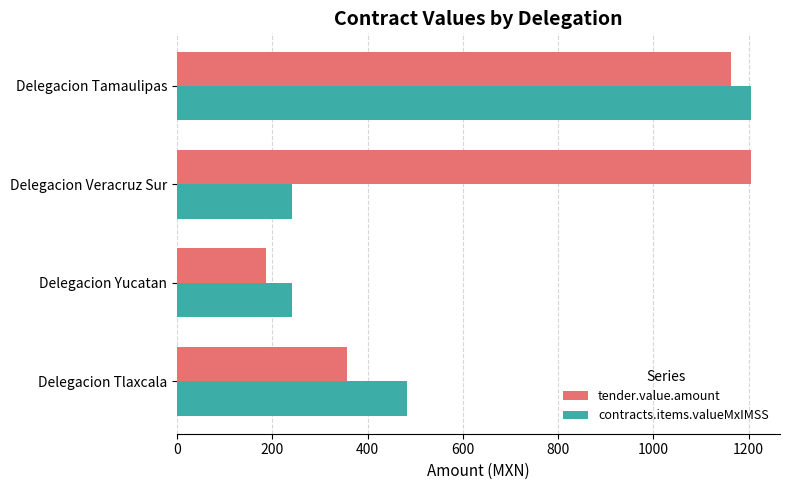

Which series changed the most between Delegacion Tlaxcala and Delegacion Veracruz Sur?

tender.value.amount